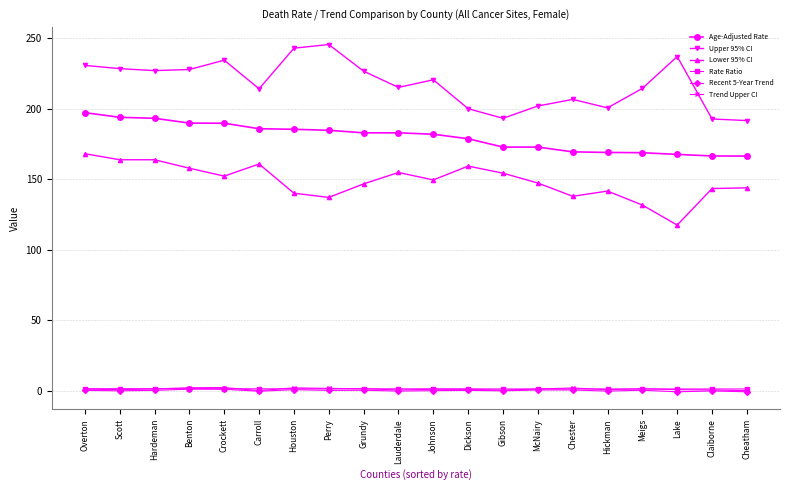

True or false: Lower 95% CI and Recent 5-Year Trend intersect in this chart.

False